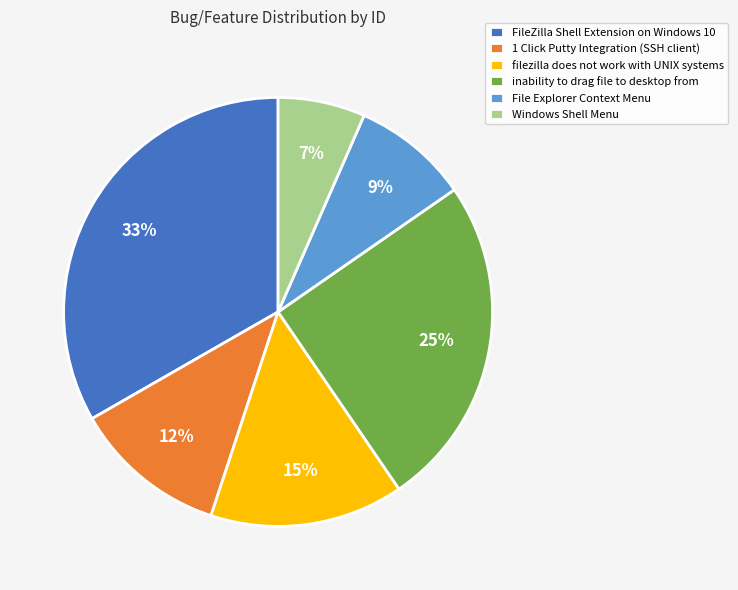

Does any single category account for the majority?

No